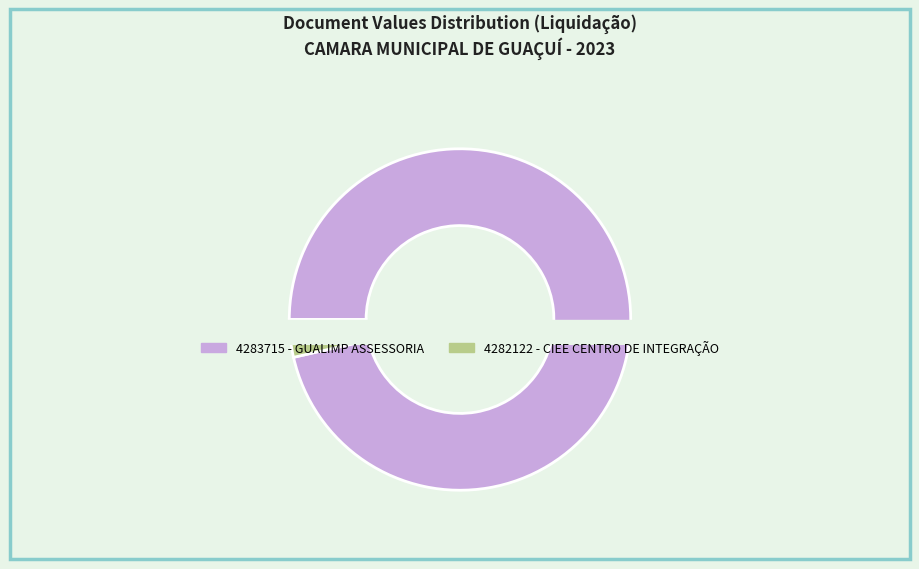

What is the total percentage of 4282122 and 4283715?

100.0%